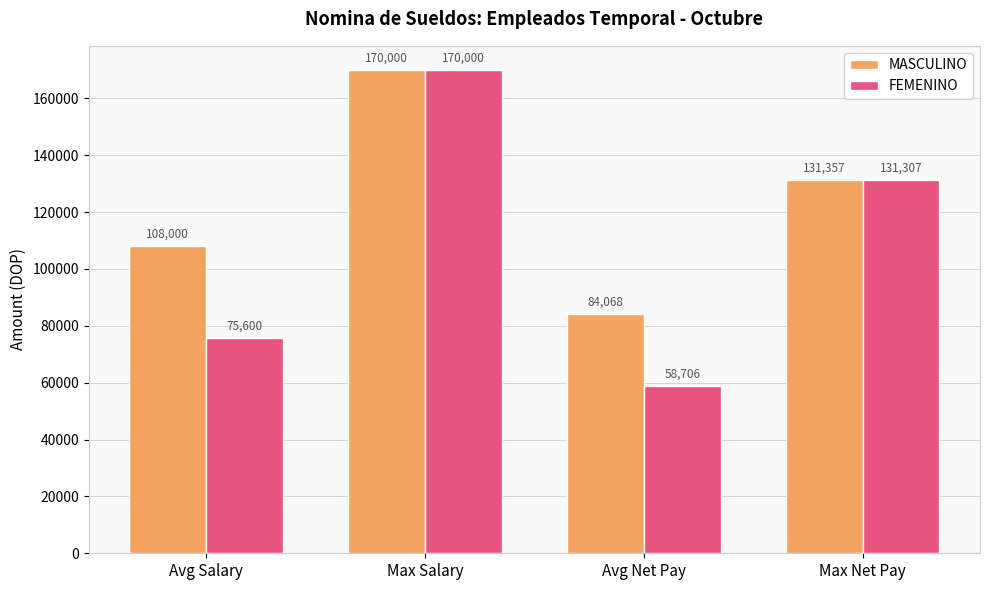

Count the number of categories in the chart.

4